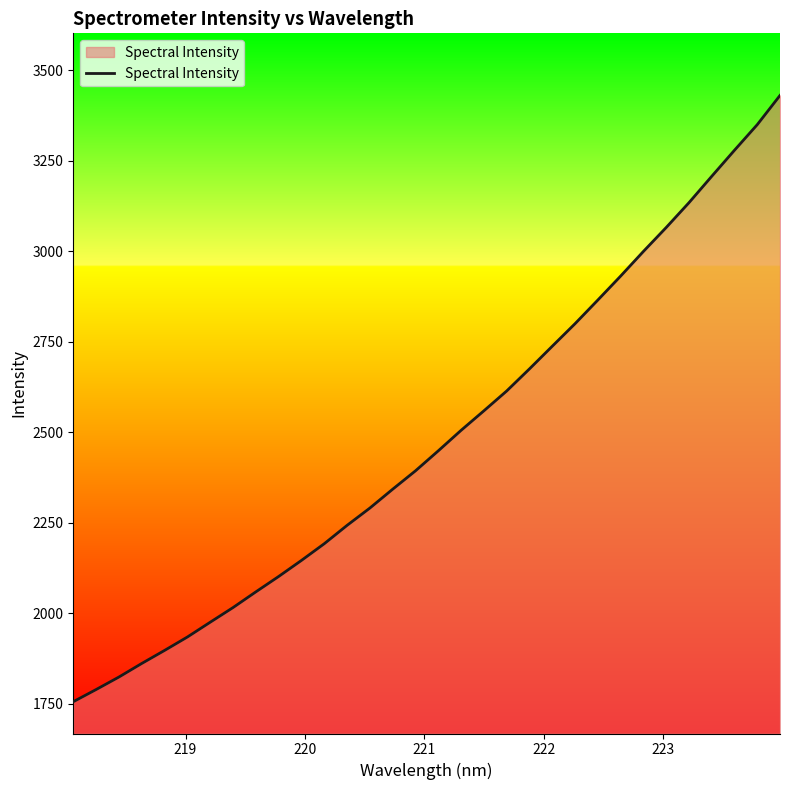

What is the difference between the maximum and minimum values?

1674.4